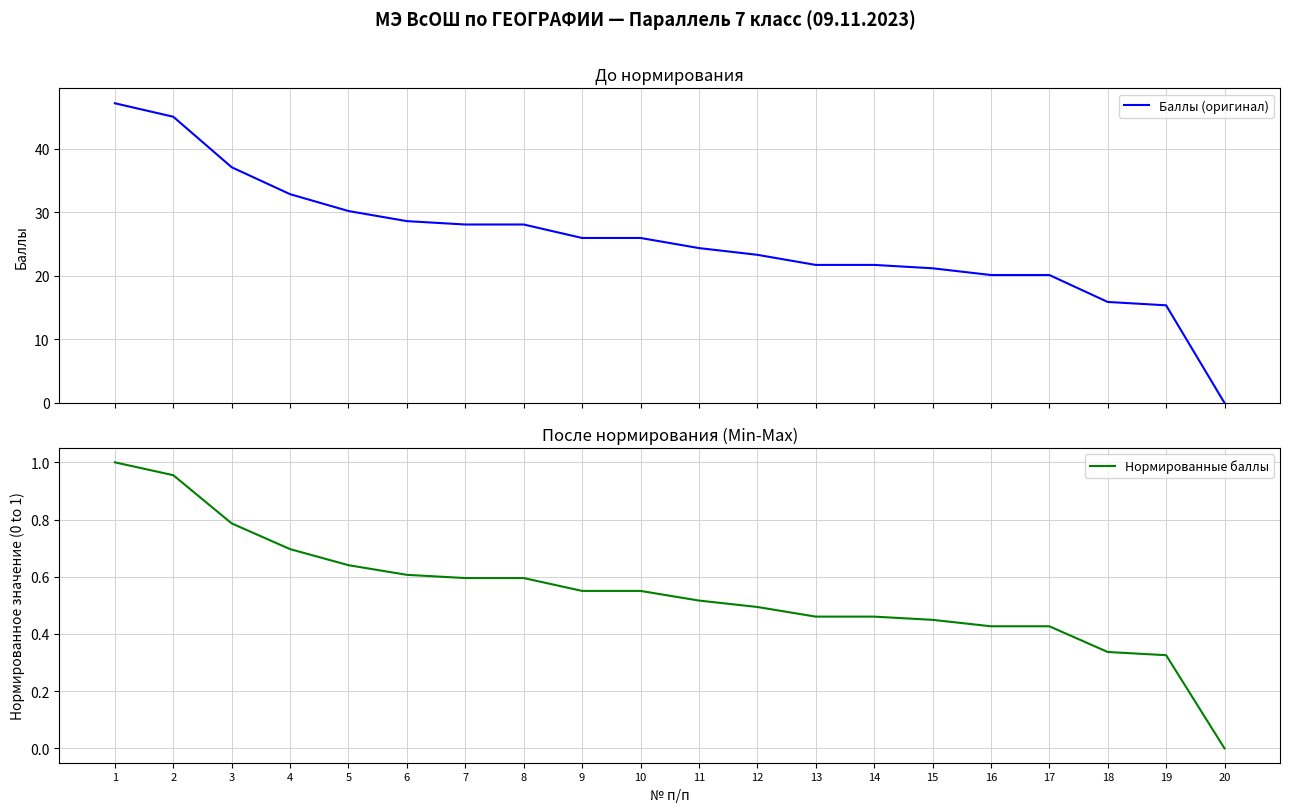

What is the sum of all Баллы (оригинал) values?

513.0